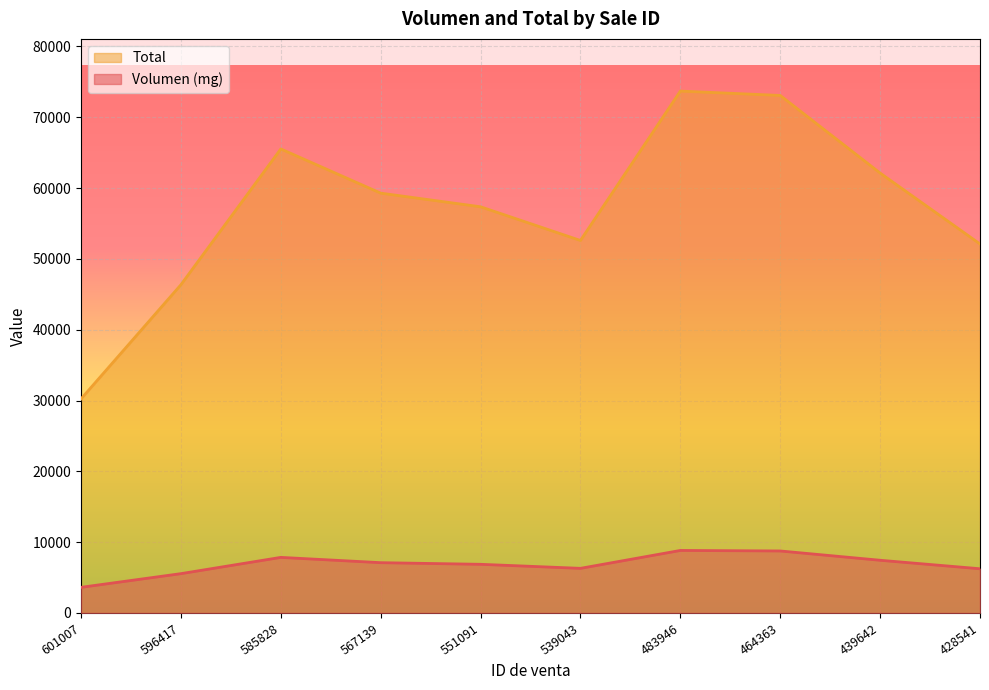

True or false: Total has more than 0 points higher than both neighbors.

True